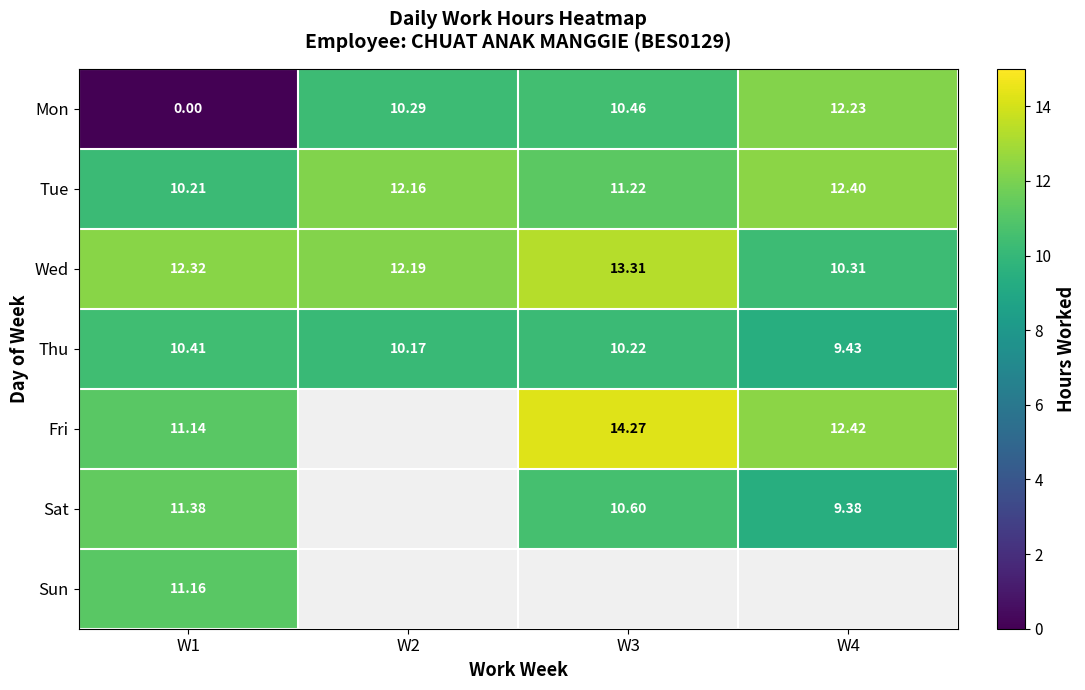

List the labels in order of Sun value, smallest first.

W1, W2, W3, W4